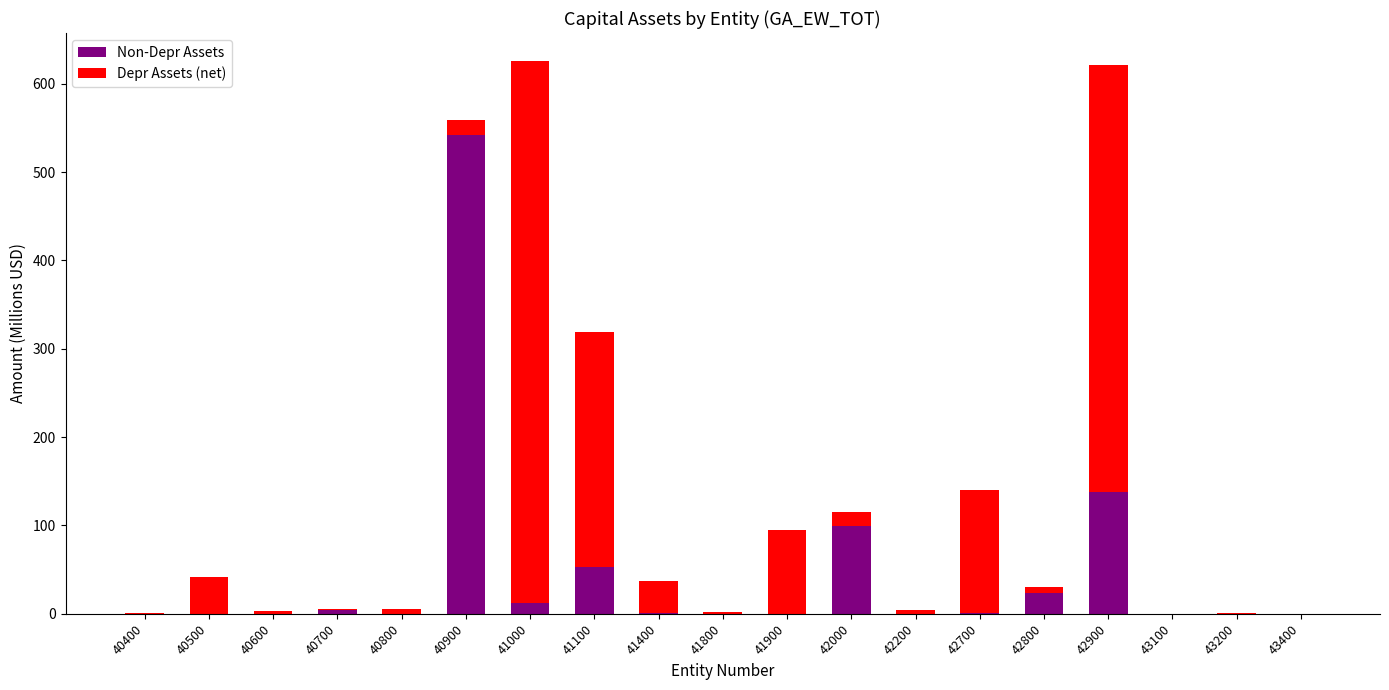

How many data points does each series have?

19